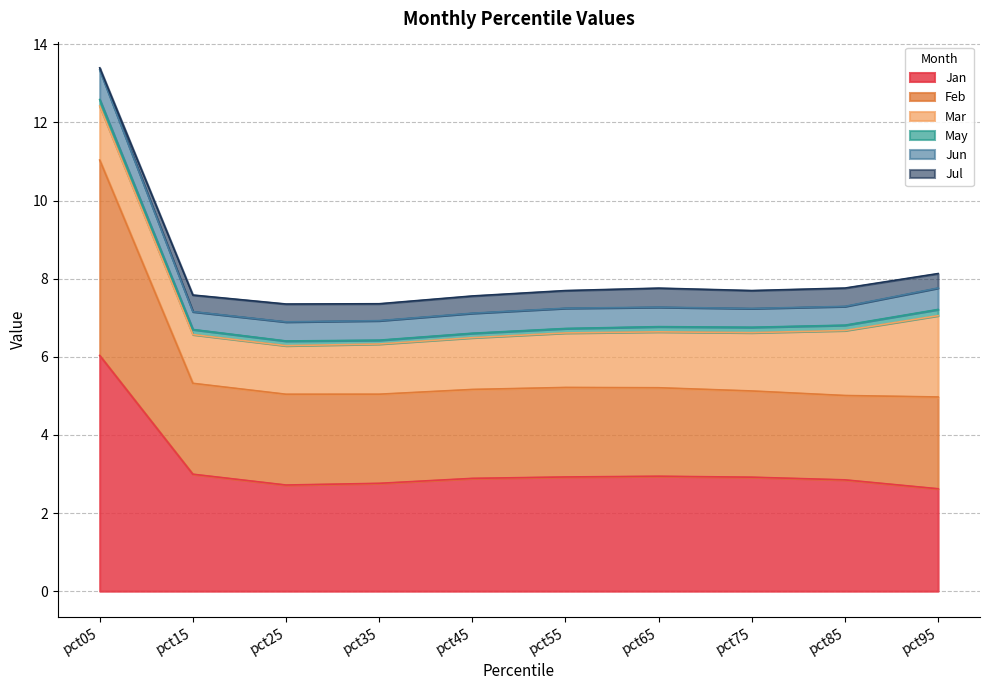

What is the approximate value of Jan at pct95?

2.6